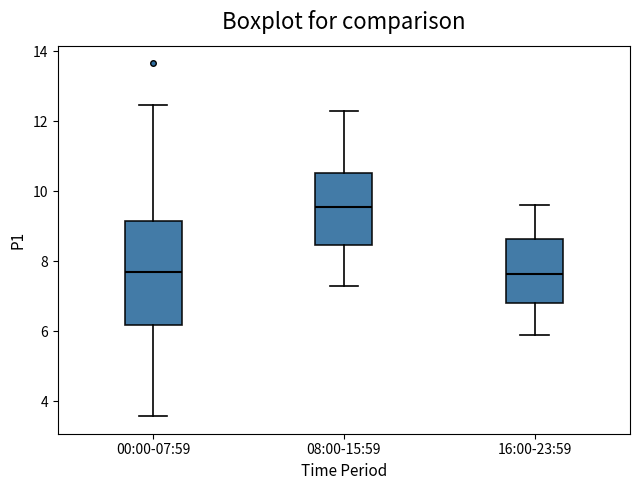

Where is the lower edge of the box for 00:00-07:59 on the y-axis? The values are not printed on the chart, so give them approximately, as read against the axis.

6.2